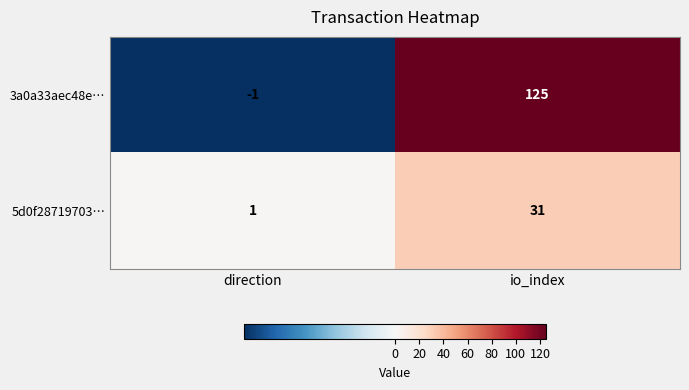

How many series are shown in this chart?

2